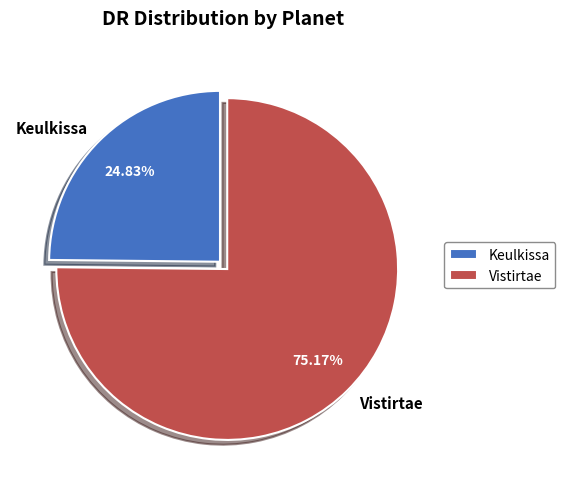

What percentage do Vistirtae and Keulkissa together represent?

100.0%